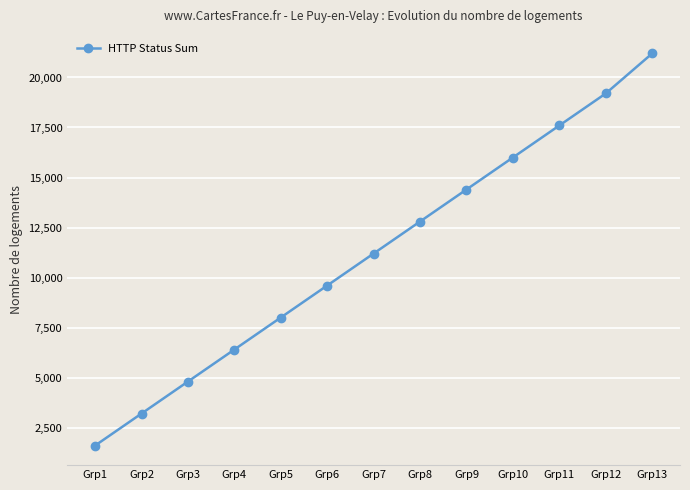

Does the chart display data point markers on the line(s)?

Yes